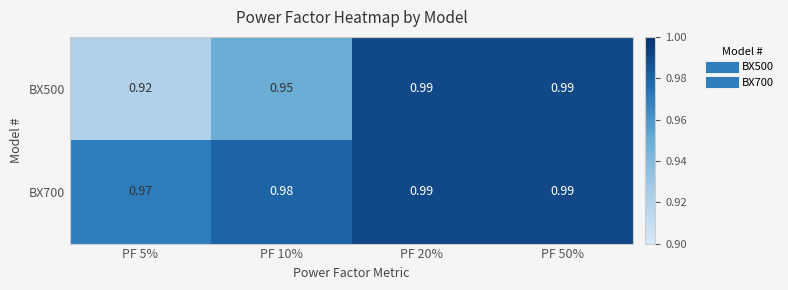

Is the value of BX700 at PF 50% greater than the value of BX500 at PF 10%?

Yes